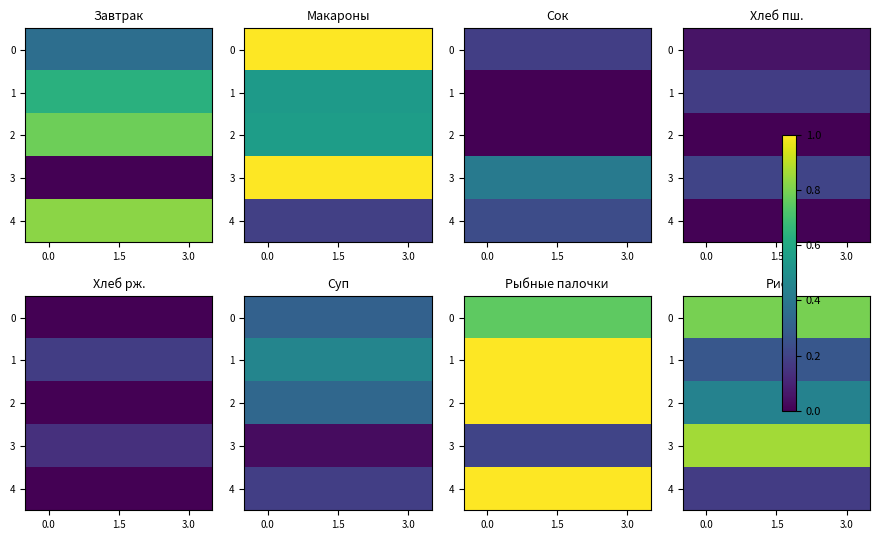

Is it true that 3 equals 1.2 at 3.0?

False